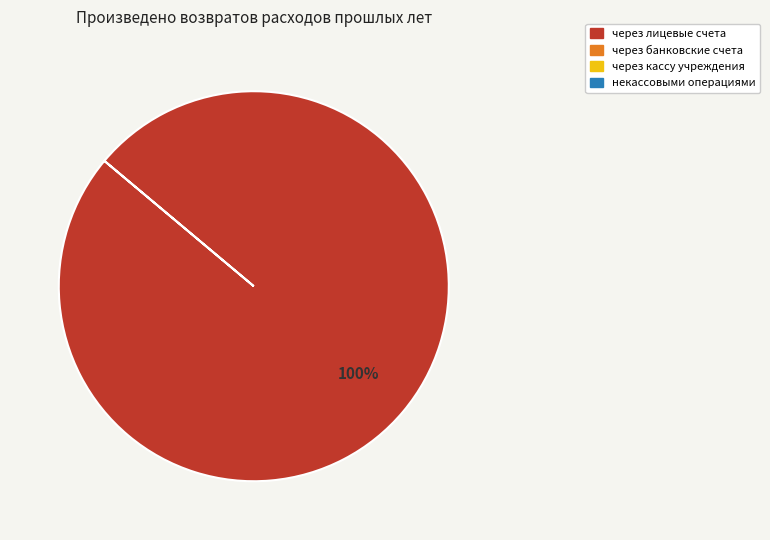

Count the number of slices in the pie.

1